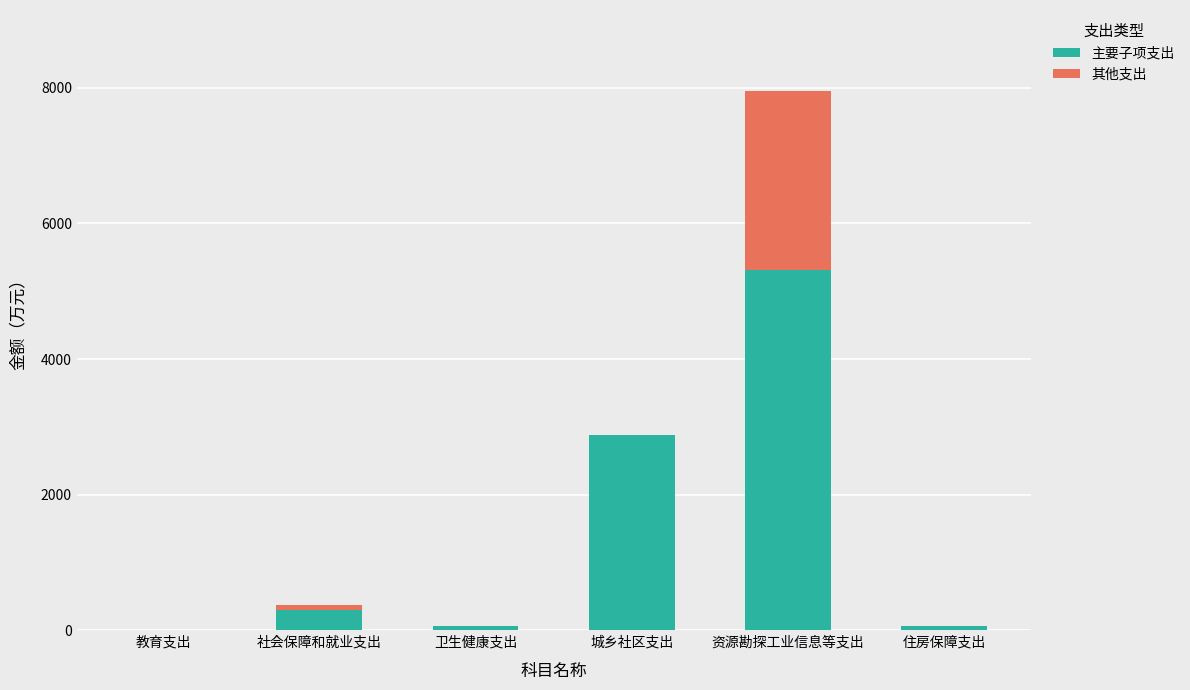

Read the 主要子项支出 value at 住房保障支出.

63.9